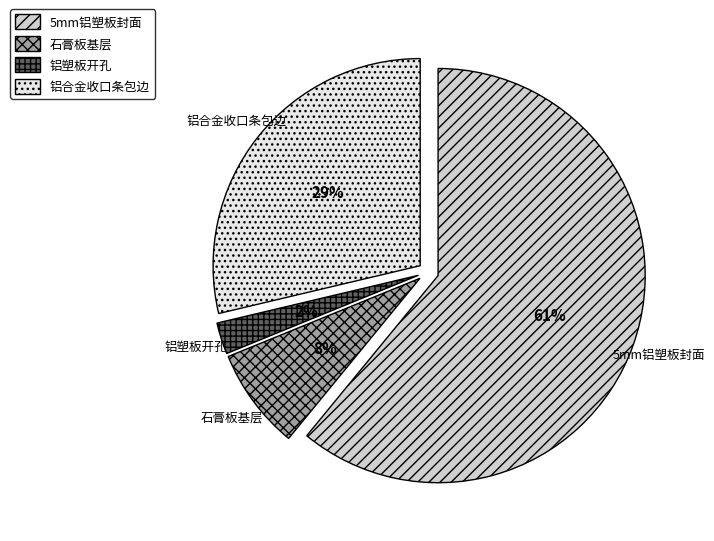

Does 5mm铝塑板封面 represent more than half of the total?

Yes